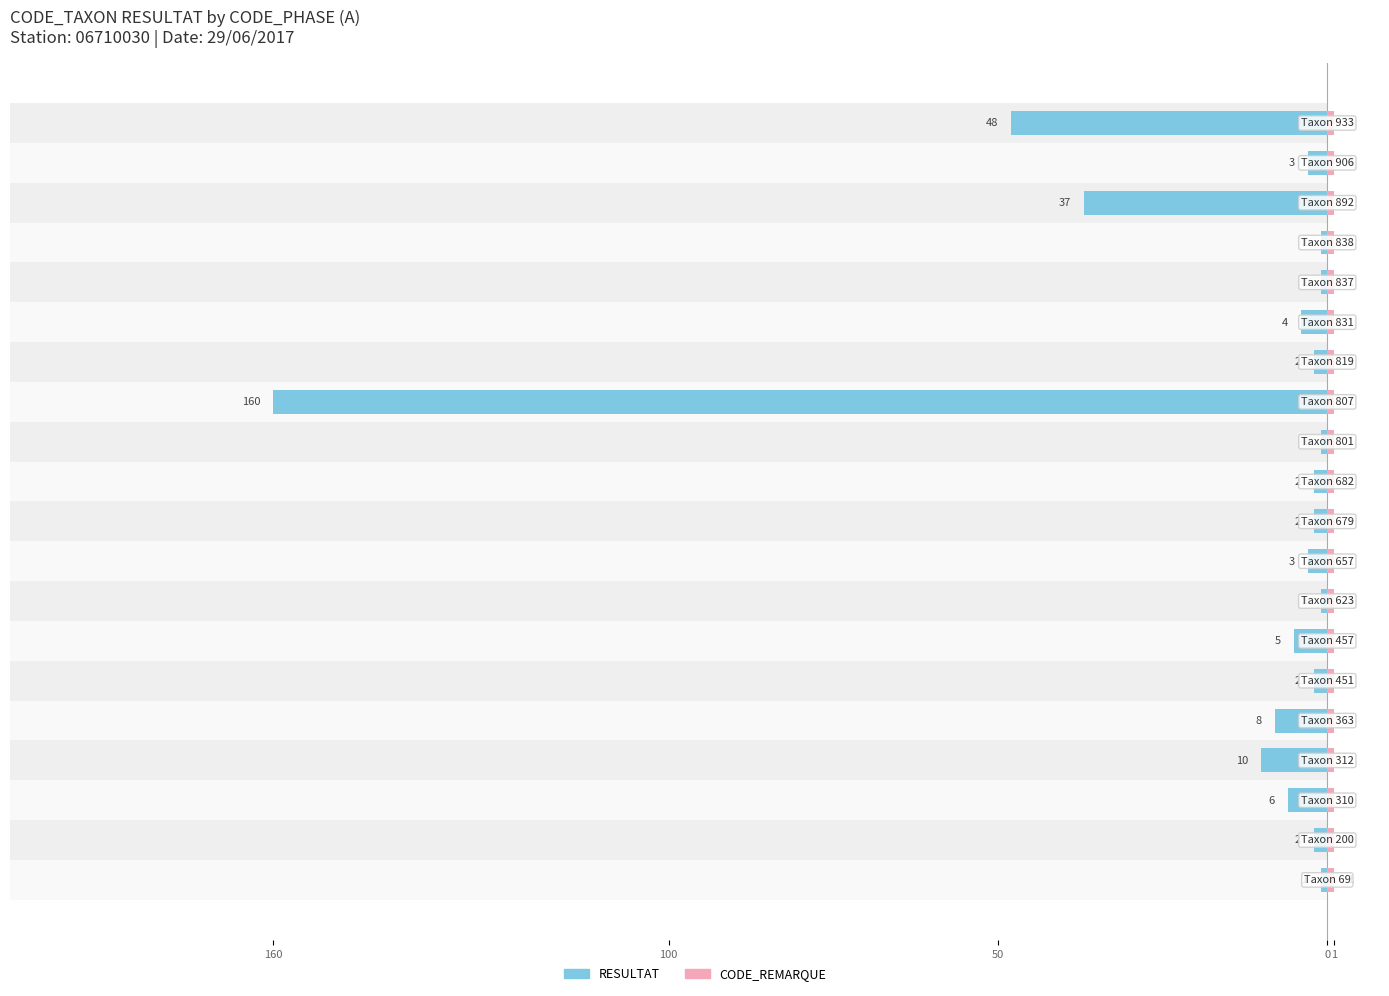

Count the number of categories in the chart.

20